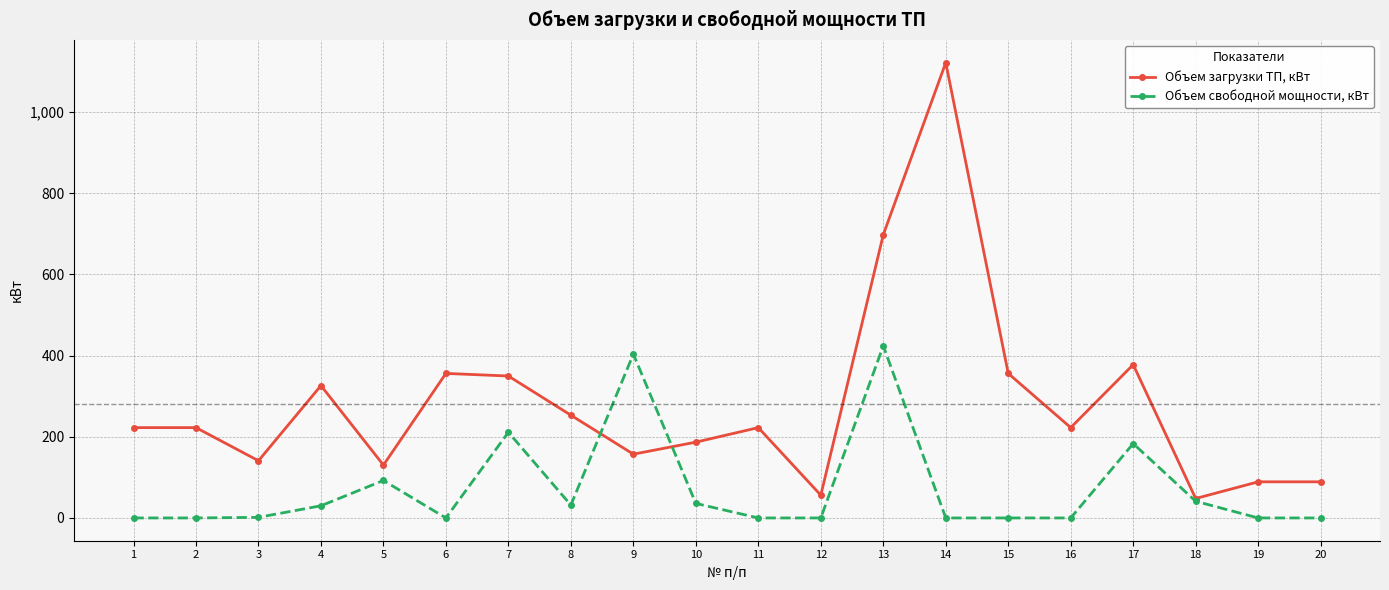

What is the greatest value displayed?

1121.4